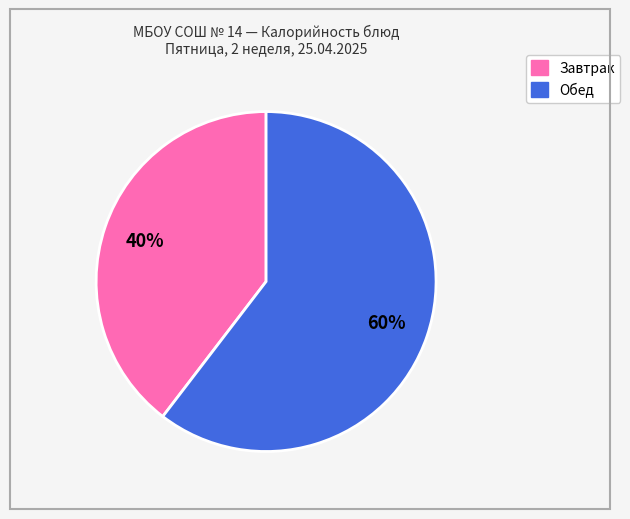

Is there a majority slice in this chart?

Yes